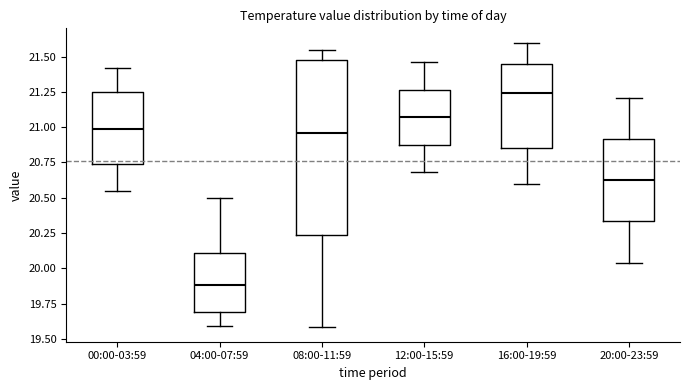

Which box's median line is the highest?

16:00-19:59